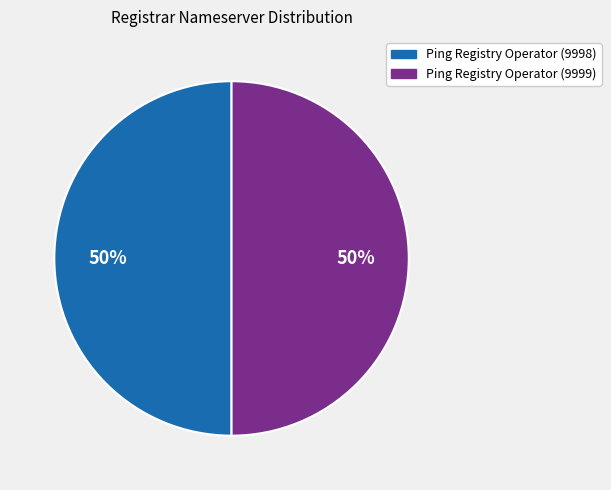

Count the number of slices in the pie.

2